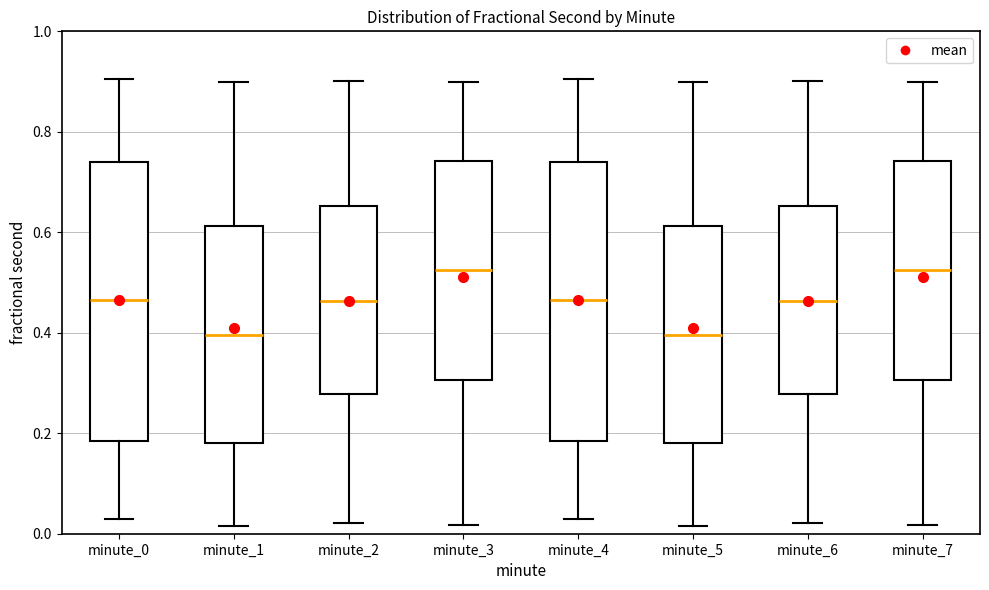

Reading left to right, read every box against the y-axis: the position of its median line, the range the box covers, and the ends of its whiskers. The values are not printed on the chart, so give them approximately, as read against the axis.

minute_0: median 0.46, box 0.18 to 0.74, whiskers 0.04 to 0.90
minute_1: median 0.40, box 0.18 to 0.62, whiskers 0.02 to 0.90
minute_2: median 0.46, box 0.28 to 0.66, whiskers 0.02 to 0.90
minute_3: median 0.52, box 0.30 to 0.74, whiskers 0.02 to 0.90
minute_4: median 0.46, box 0.18 to 0.74, whiskers 0.04 to 0.90
minute_5: median 0.40, box 0.18 to 0.62, whiskers 0.02 to 0.90
minute_6: median 0.46, box 0.28 to 0.66, whiskers 0.02 to 0.90
minute_7: median 0.52, box 0.30 to 0.74, whiskers 0.02 to 0.90